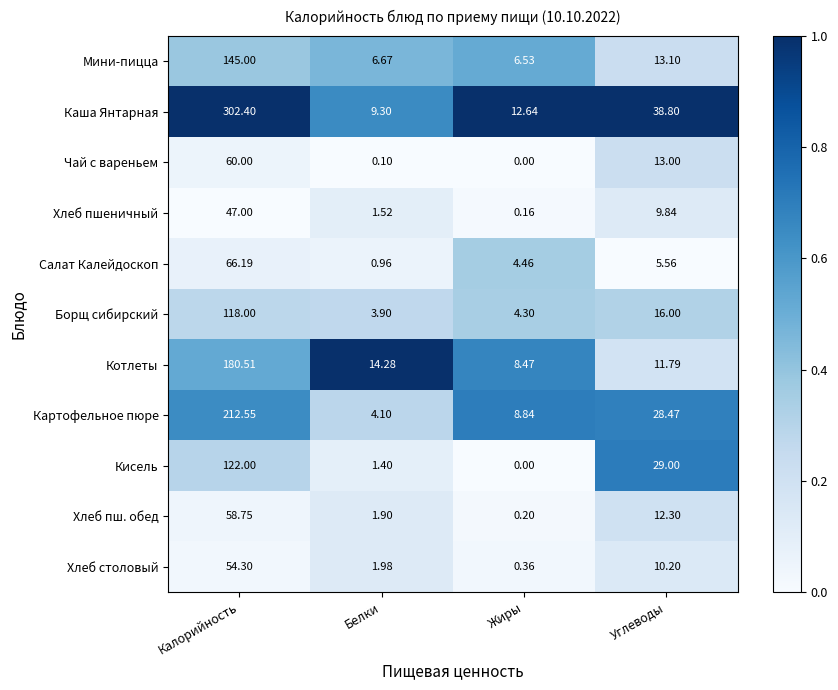

How many categories are shown in the chart?

4